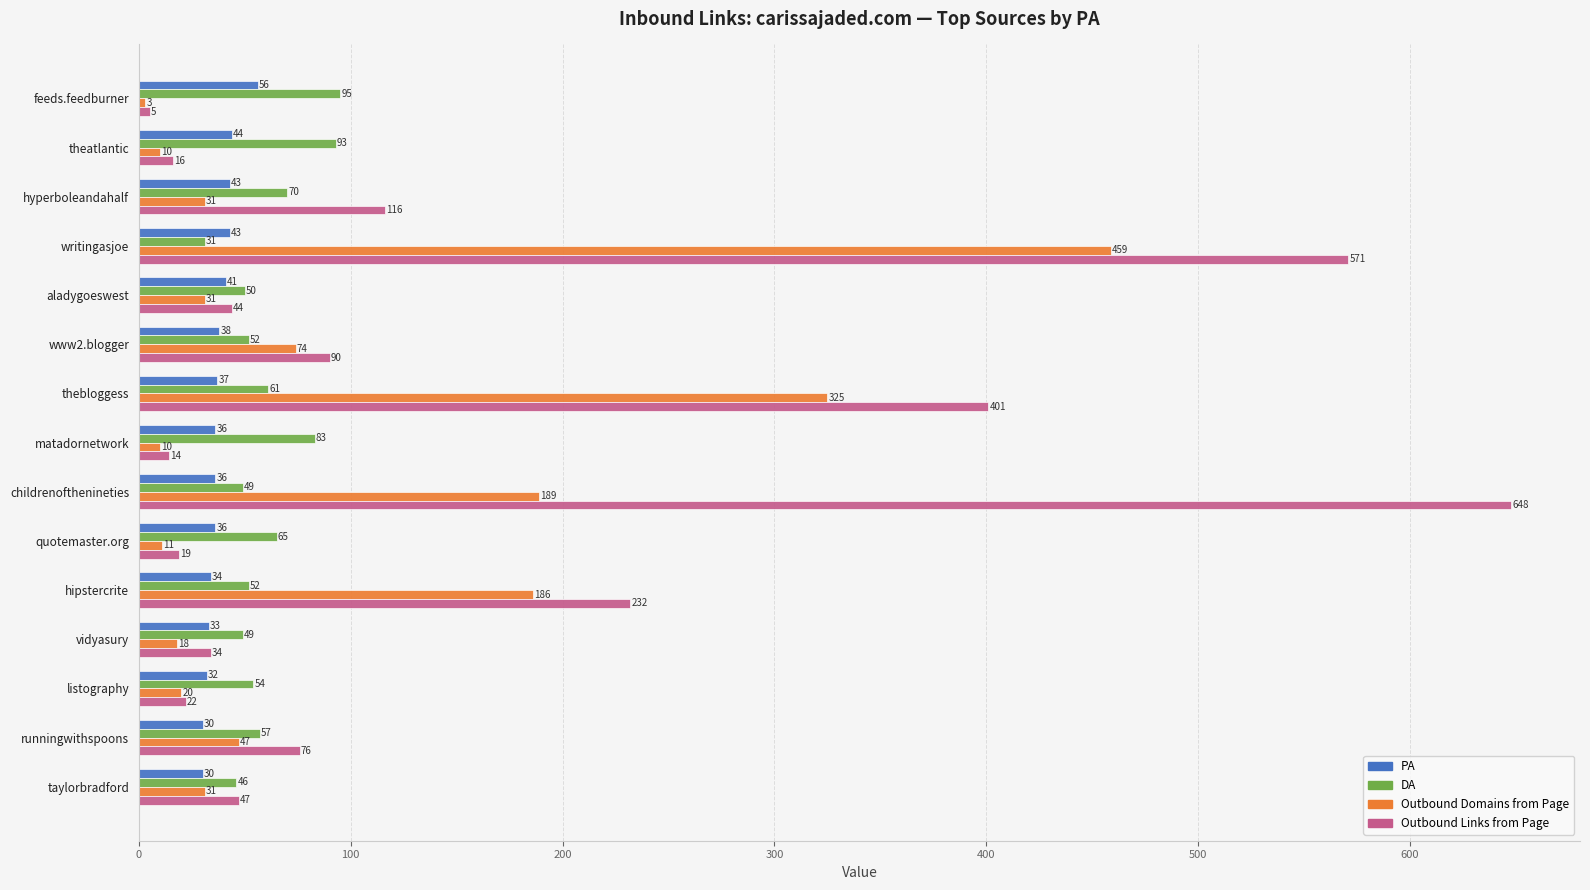

Rank the series by their maximum value, from highest to lowest.

Outbound Links from Page, Outbound Domains from Page, DA, PA